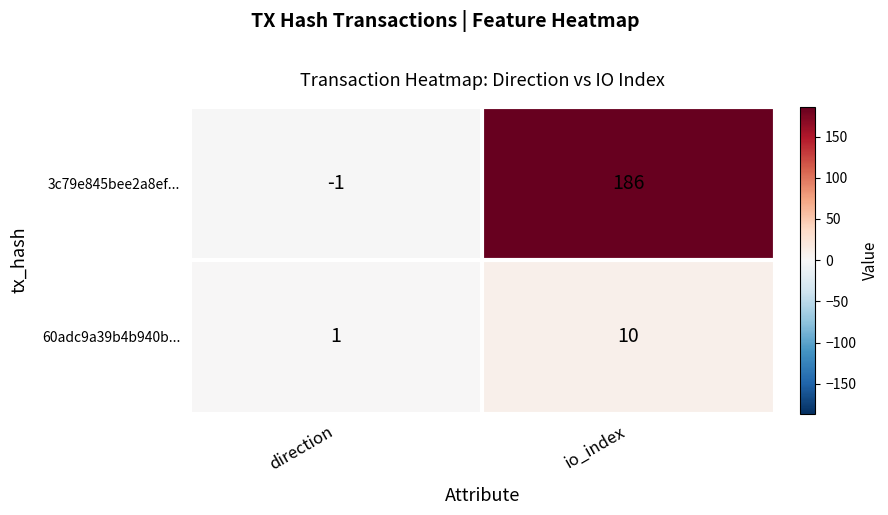

At io_index, list the series in order from largest to smallest.

3c79e845bee2a8ef..., 60adc9a39b4b940b...